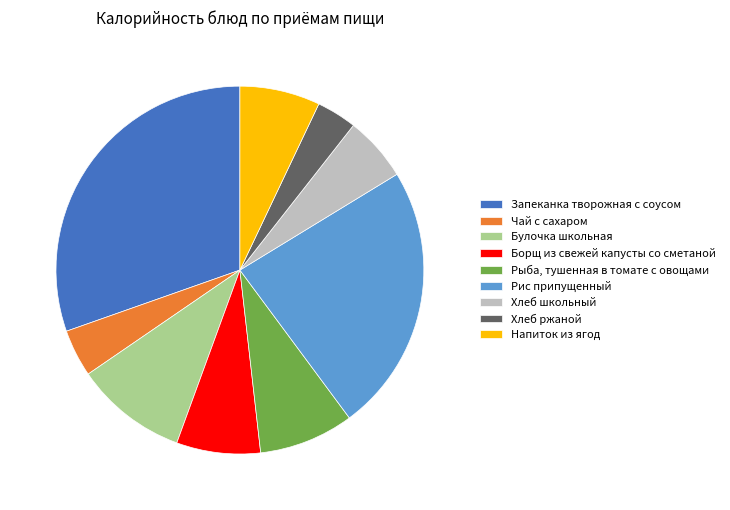

Is it true that Напиток из ягод is 1% of the pie?

False